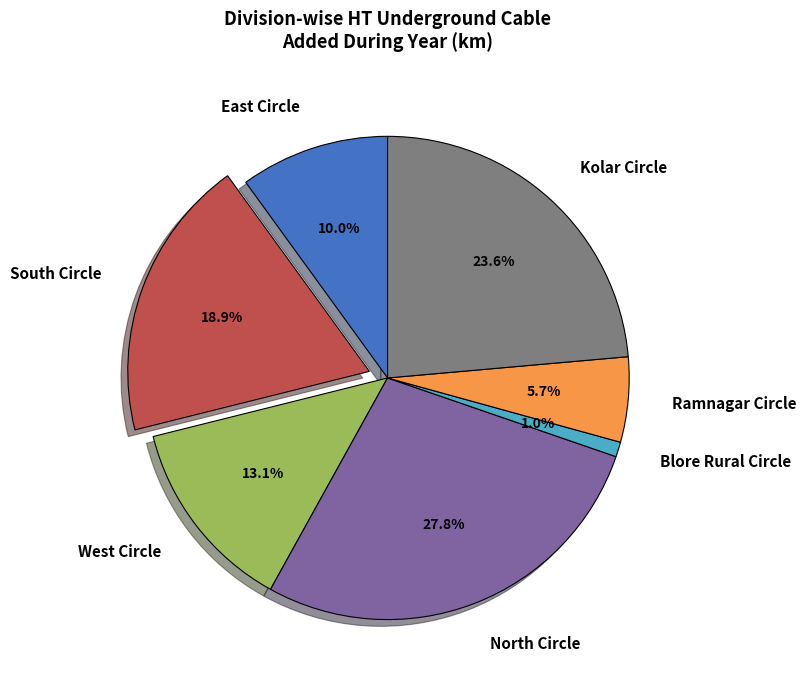

Combined, do South Circle and West Circle account for over 50%?

No